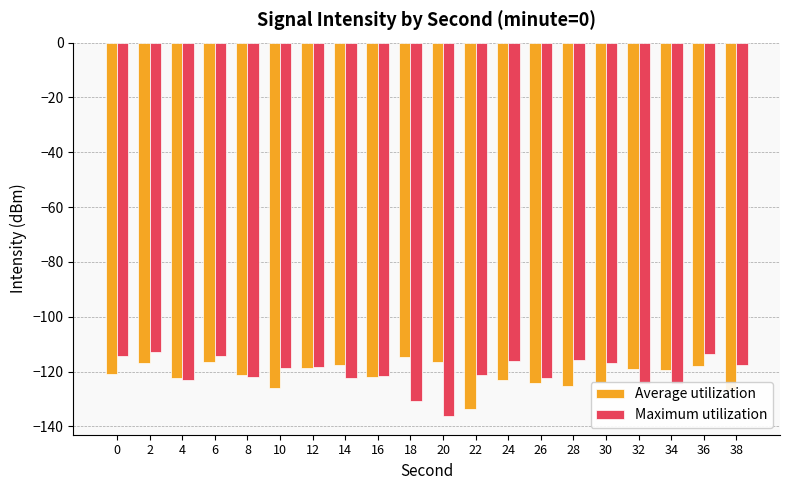

How many groups of bars are there?

20